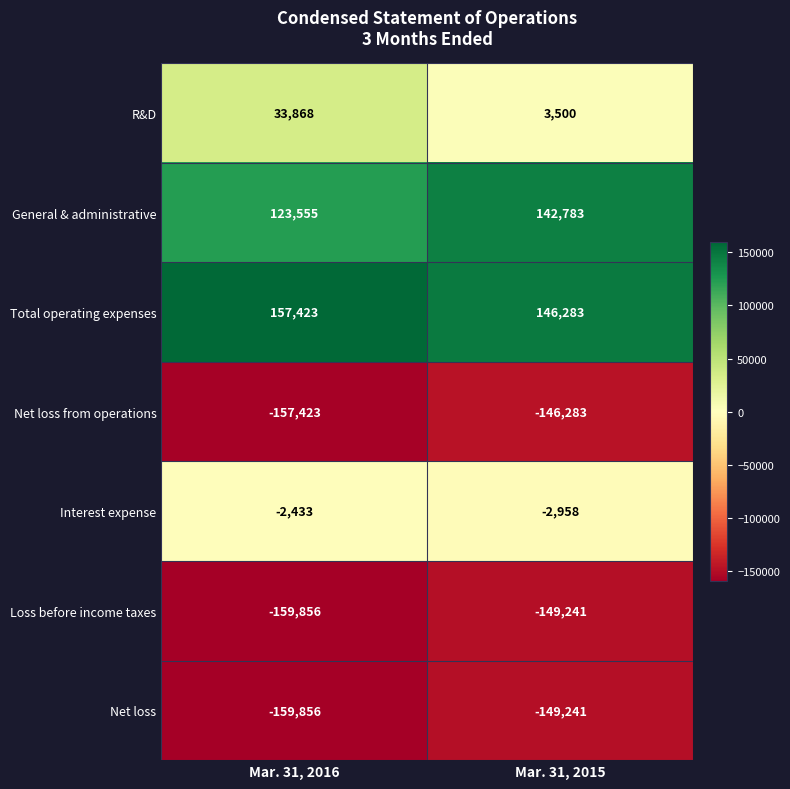

What is the minimum value shown in the chart?

-159856